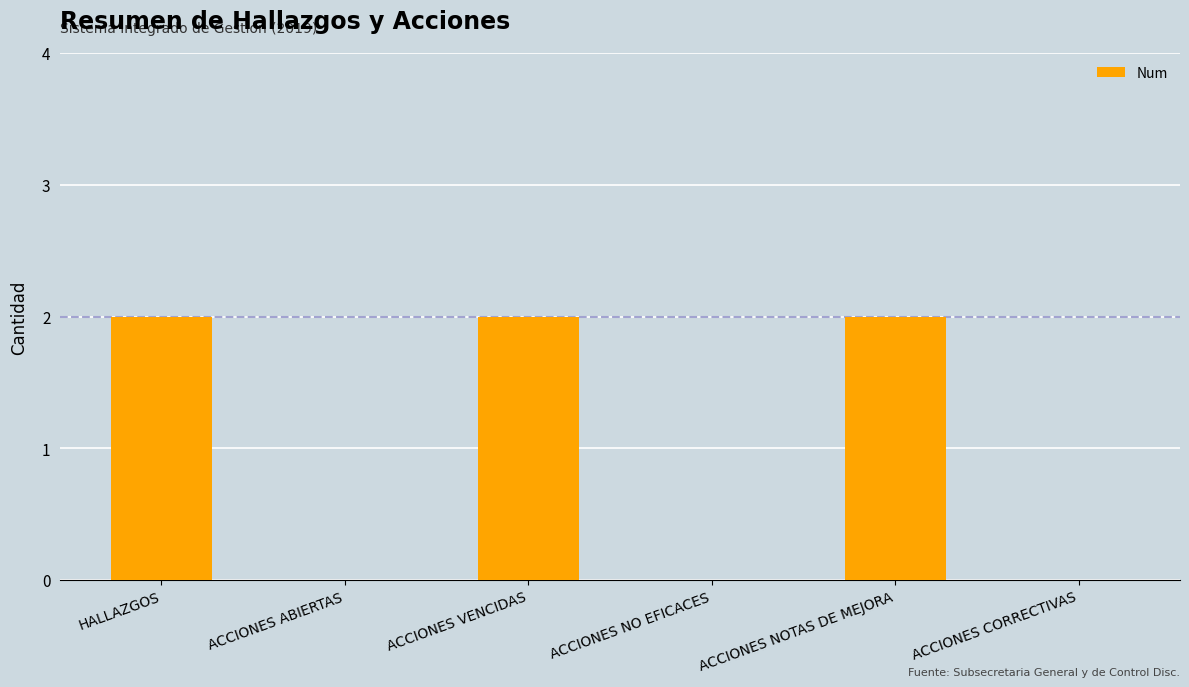

True or false: the data shows 1 at HALLAZGOS.

False